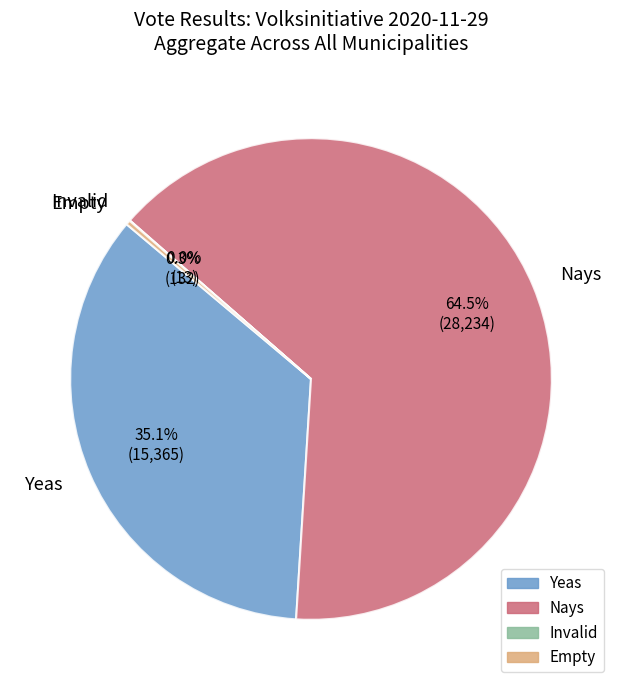

Which has a higher value, Yeas or Nays?

Nays